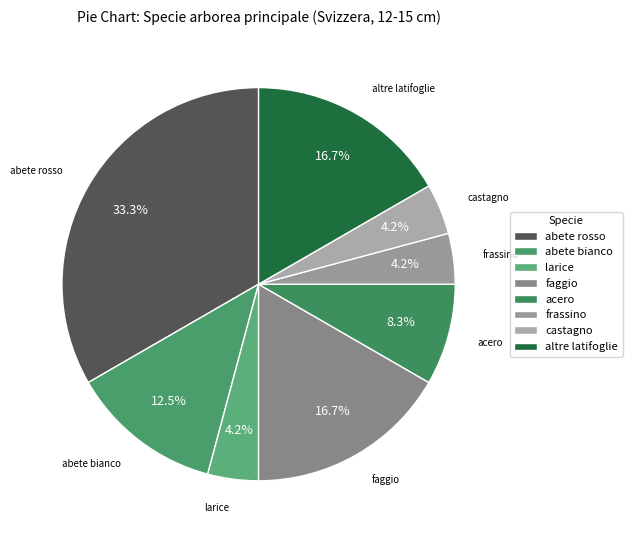

What is the total percentage of acero and abete bianco?

20.8%